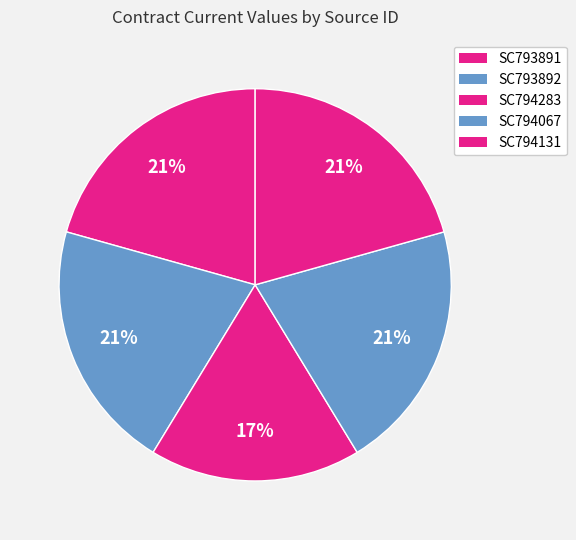

To the nearest percent, what is the difference between the largest and smallest slice percentages?

3%